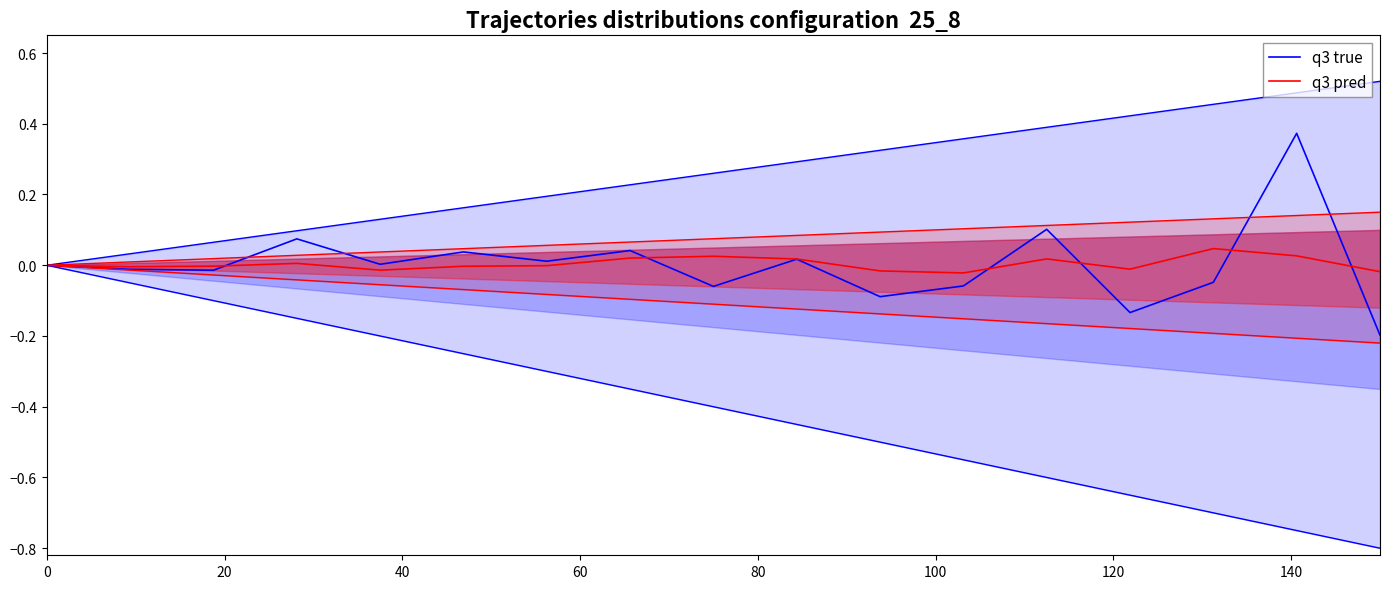

At how many categories does at least one series exceed 0?

10